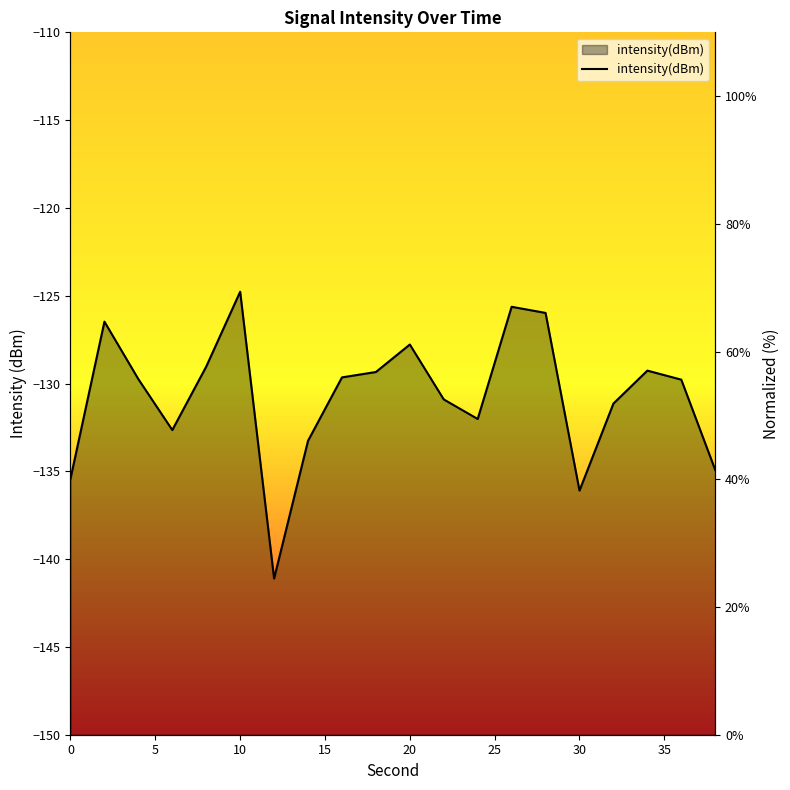

What is the average value?

52.9